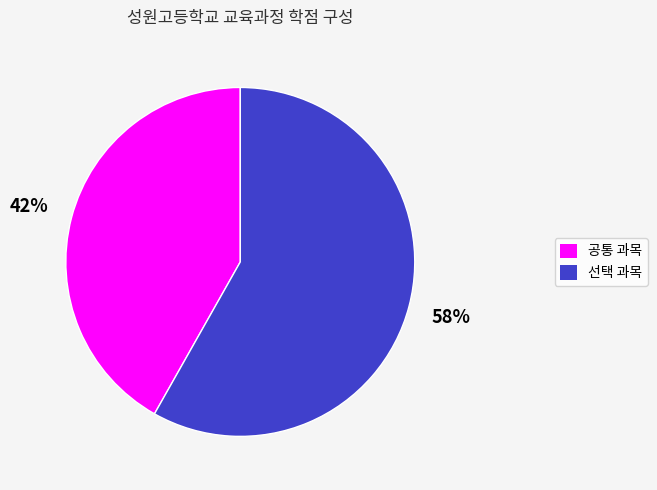

To the nearest percent, what is the difference between the largest and smallest slice percentages?

16%